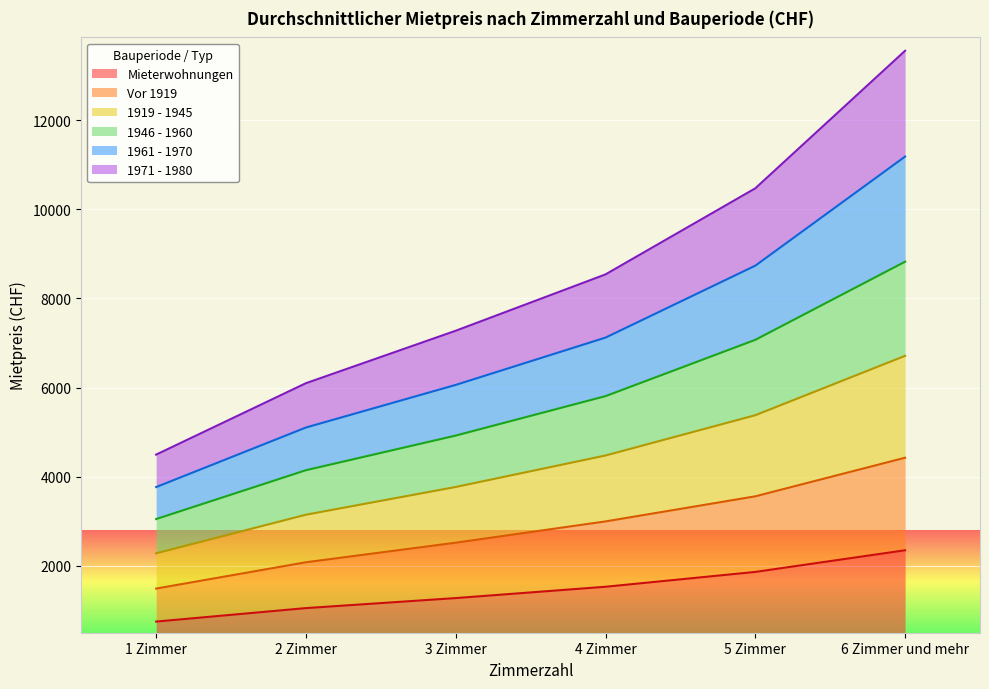

How many lines are shown in the chart?

6